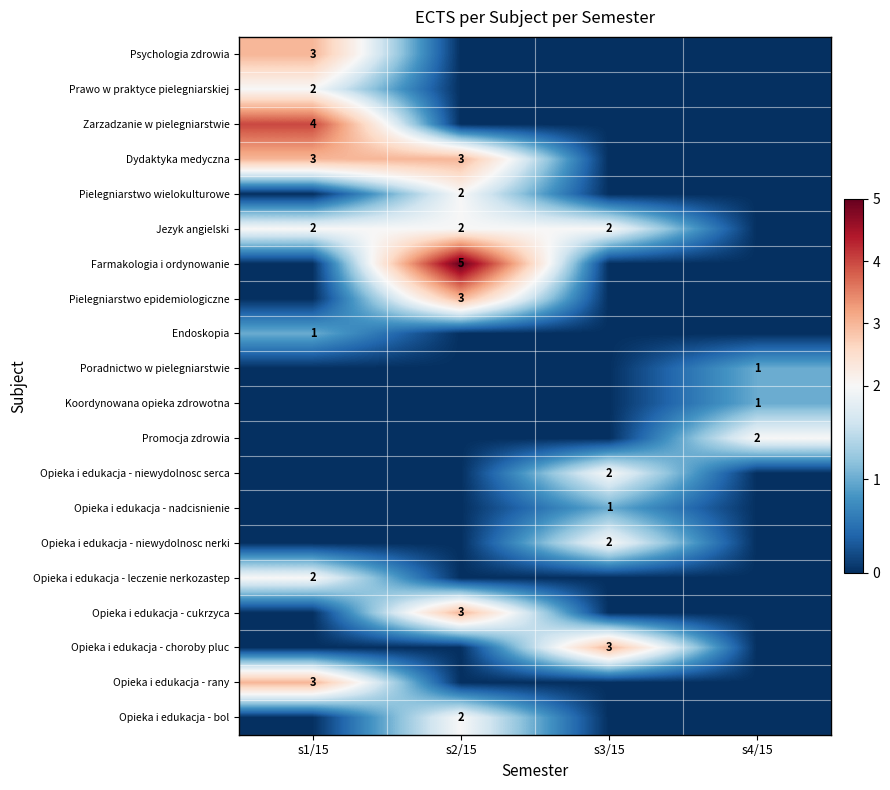

True or false: Opieka i edukacja - choroby pluc has a value of 3 at s3/15.

True